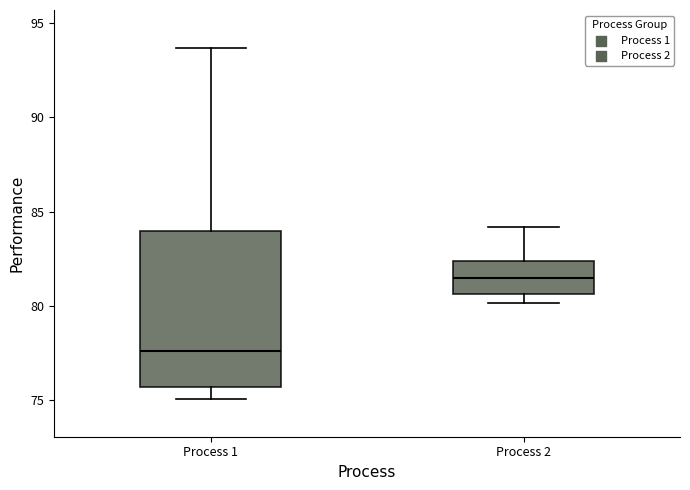

Where does the upper whisker of the box for Process 1 end on the y-axis? The values are not printed on the chart, so give them approximately, as read against the axis.

93.5